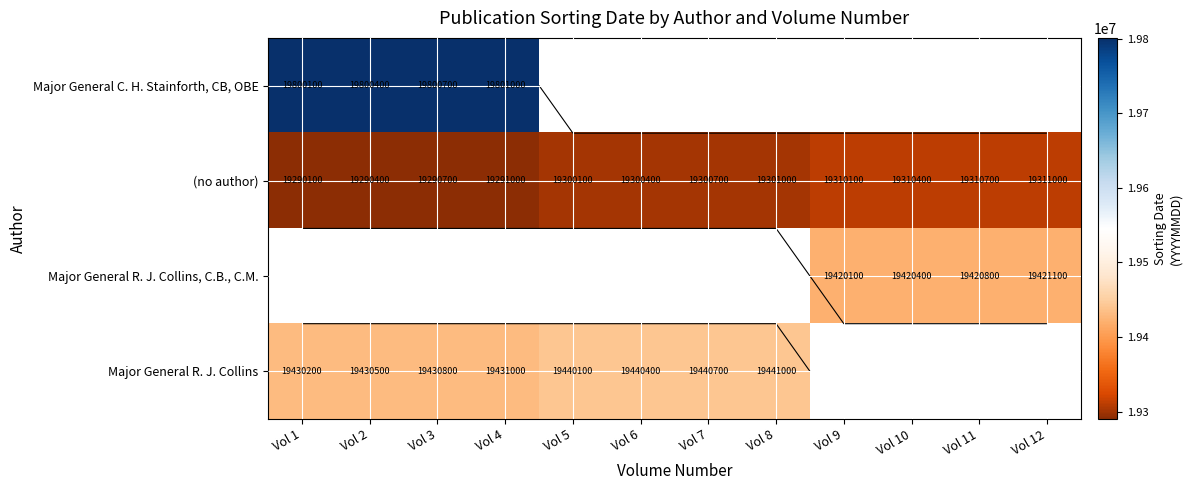

The Major General C. H. Stainforth, CB, OBE series shows 19800100.0 at Vol 1. True or false?

True